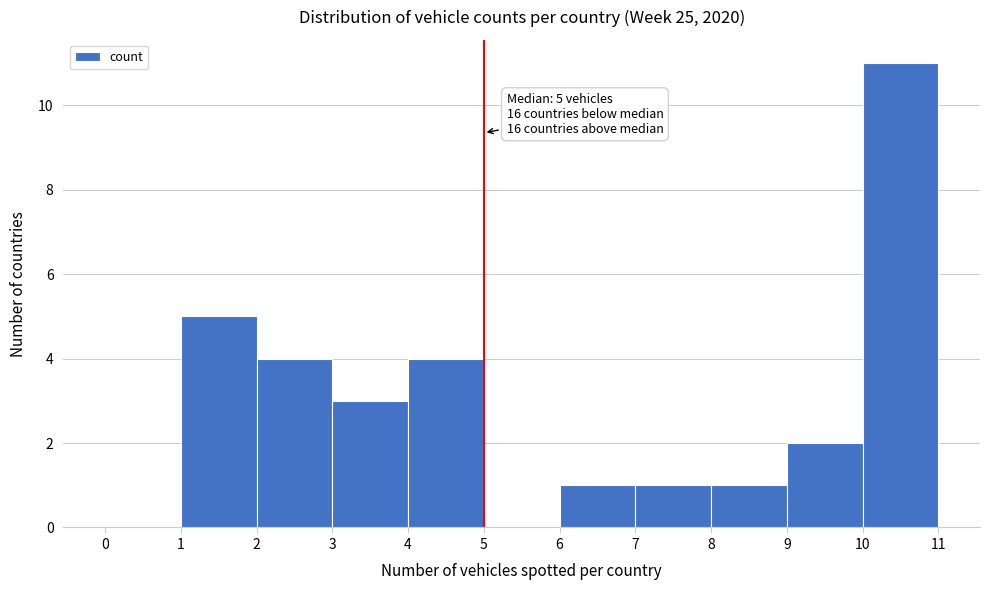

Which range on the x-axis has the tallest bar?

10 to 11